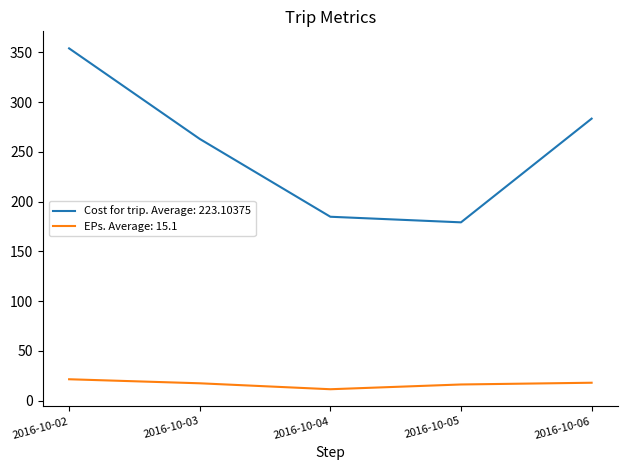

Between 2016-10-05 and 2016-10-06, which series saw the biggest shift?

Cost for trip. Average: 223.10375